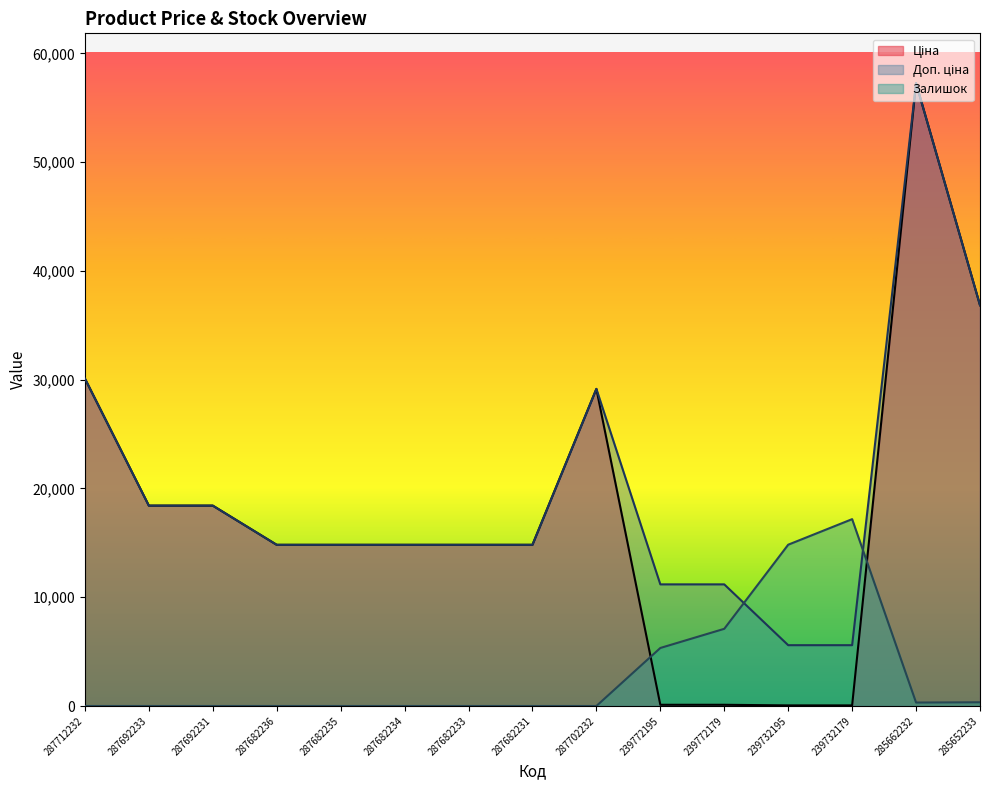

Which series has the largest total across all categories?

Доп. ціна